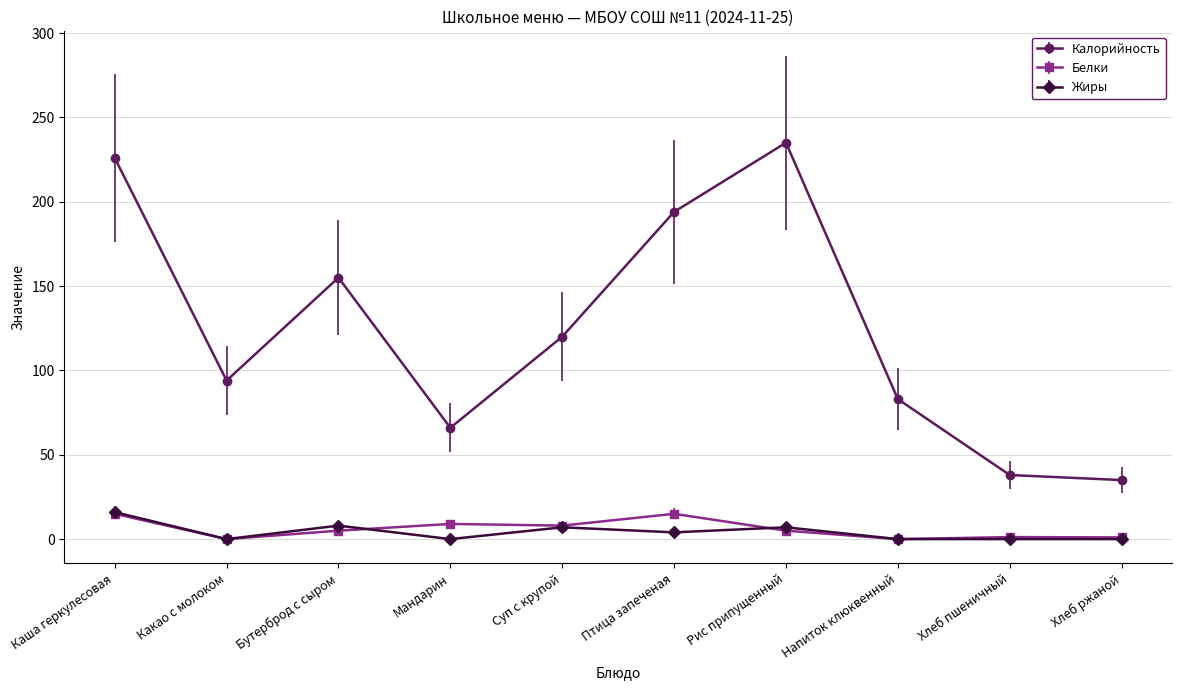

Is this an area chart (filled region under the line)?

No